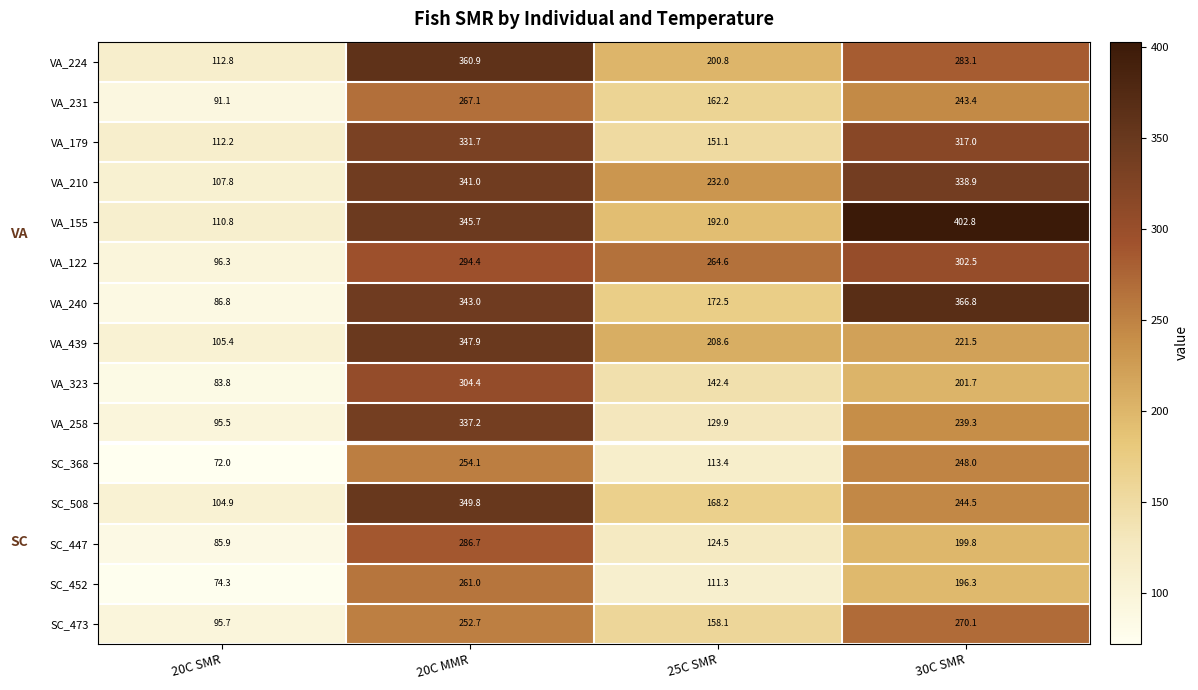

At which label does VA_258 first exceed 239?

20C MMR